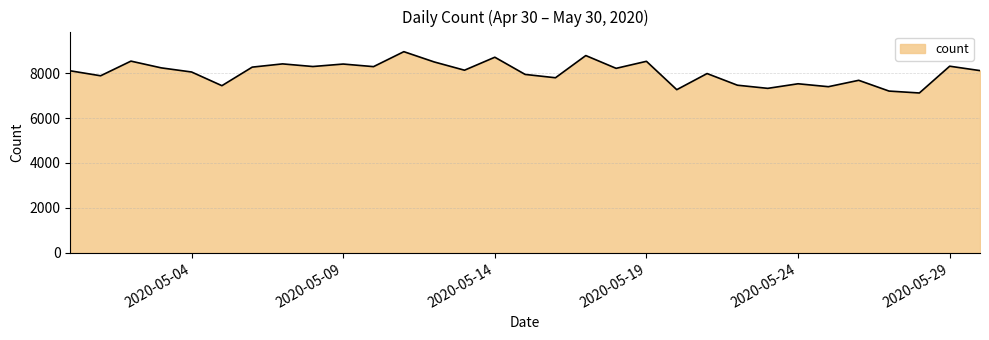

What is the difference between the maximum and minimum values?

1839